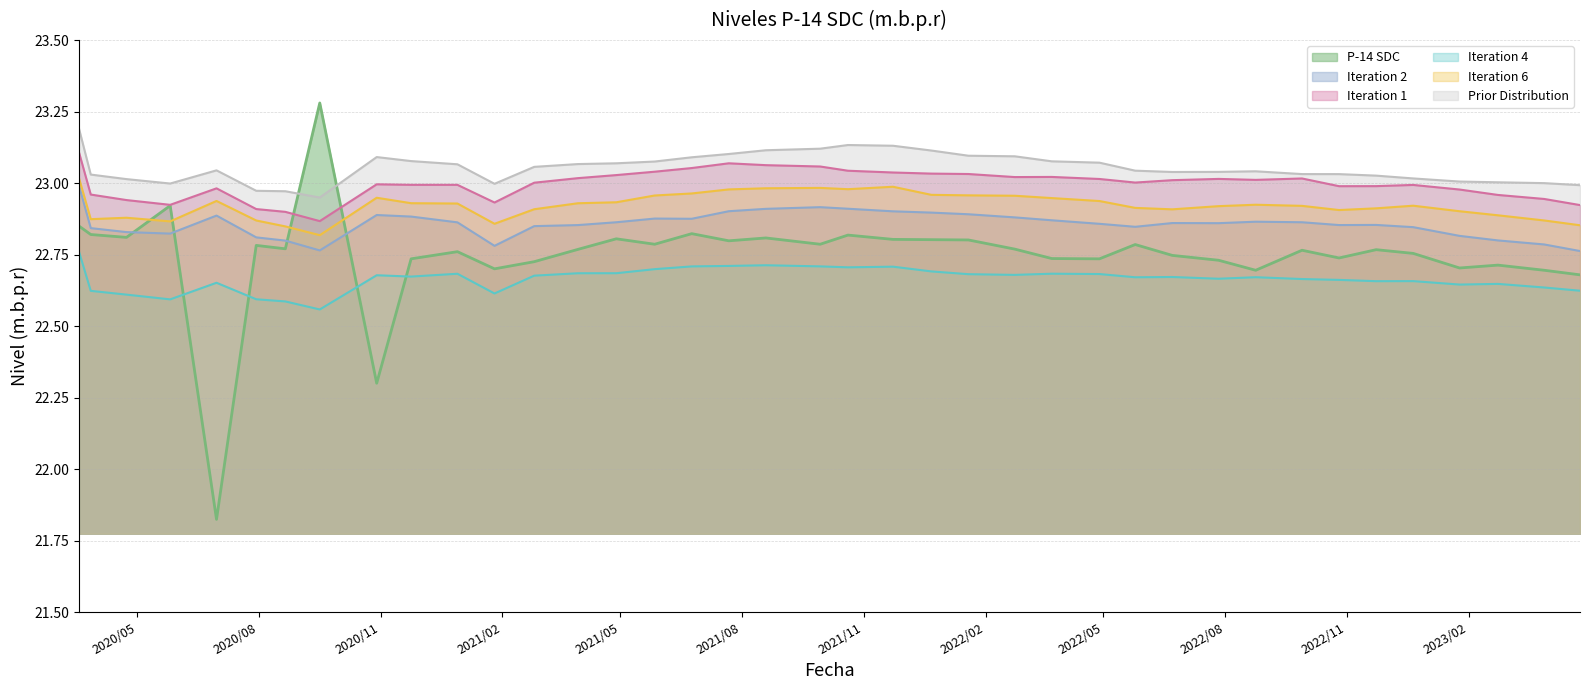

True or false: there are more than 1 points higher than both neighbors.

True